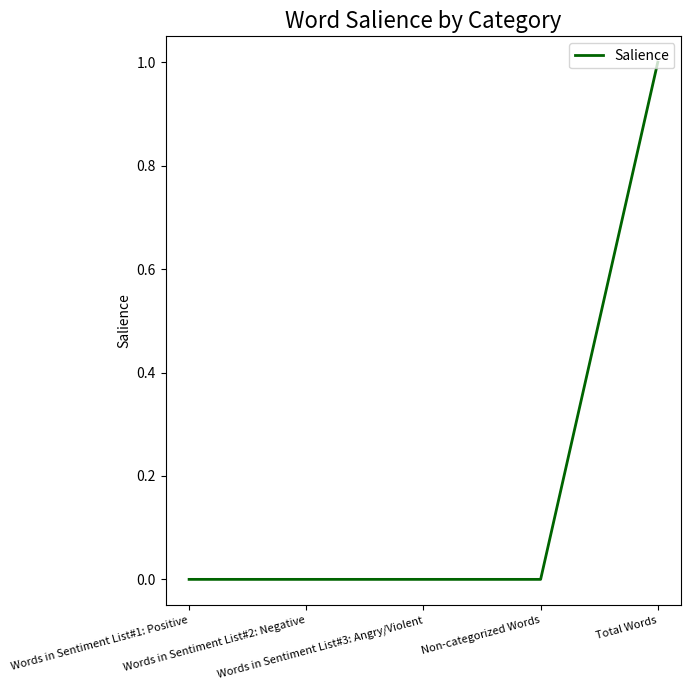

True or false: there are more than 2 points higher than both neighbors.

False